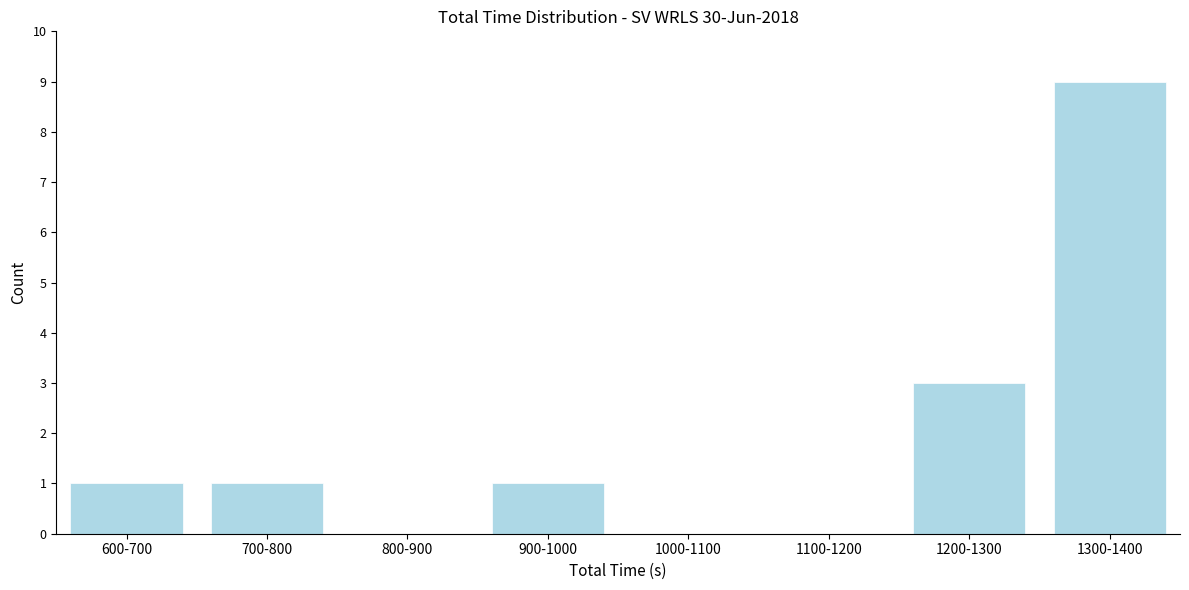

Reading left to right, transcribe all the data shown in this chart.

600-700=1	700-800=1	800-900=0	900-1000=1	1000-1100=0	1100-1200=0	1200-1300=3	1300-1400=9